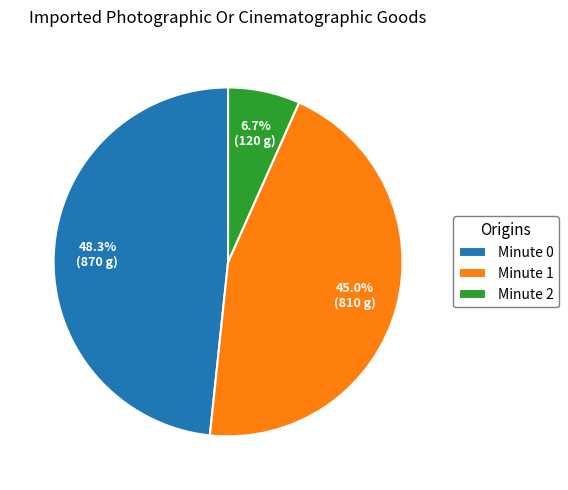

Is there a majority slice in this chart?

No